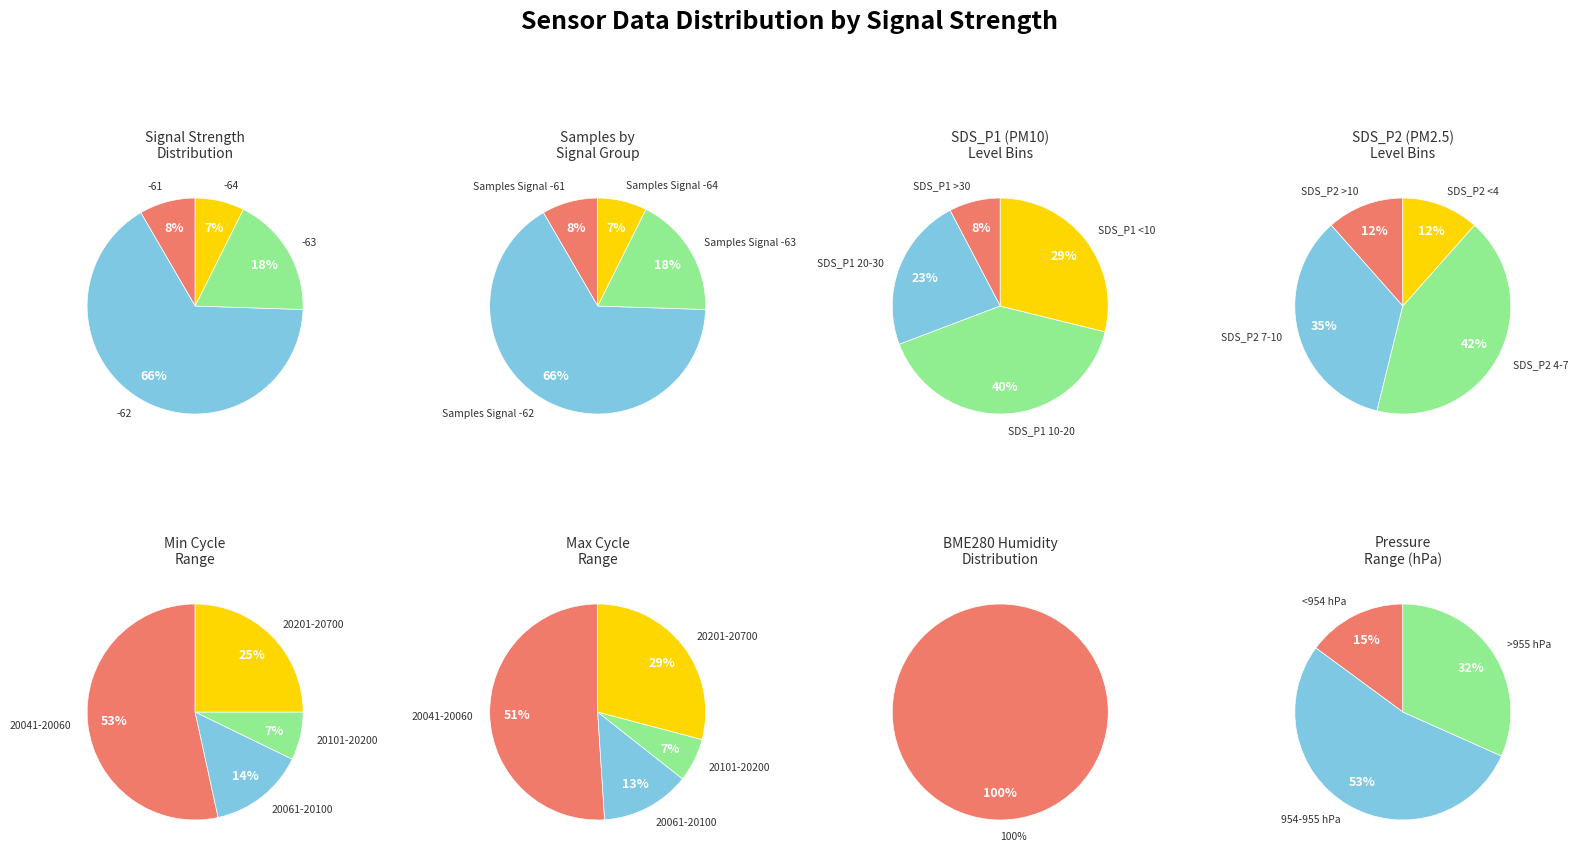

Between SDS_P1 Mean and BME280_humidity Mean, which is larger?

BME280_humidity Mean